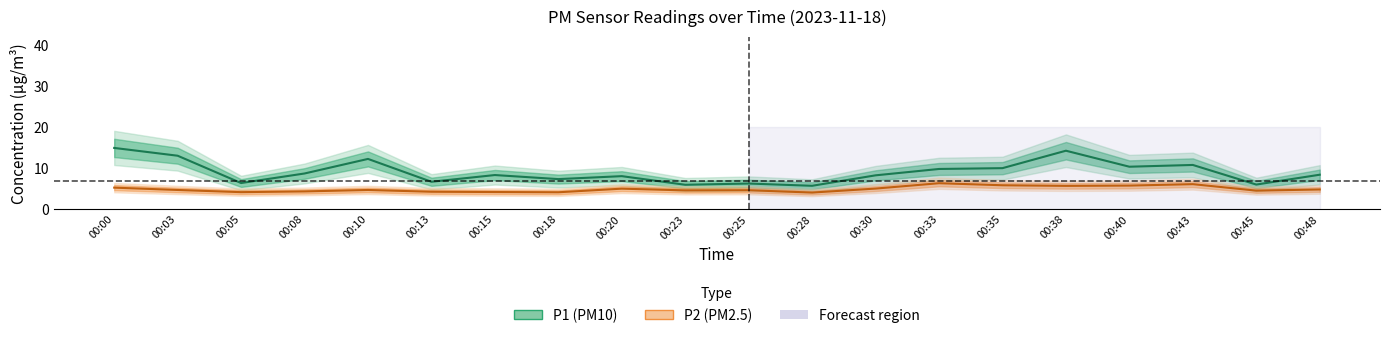

True or false: P1 has more than 1 interior local peaks.

True